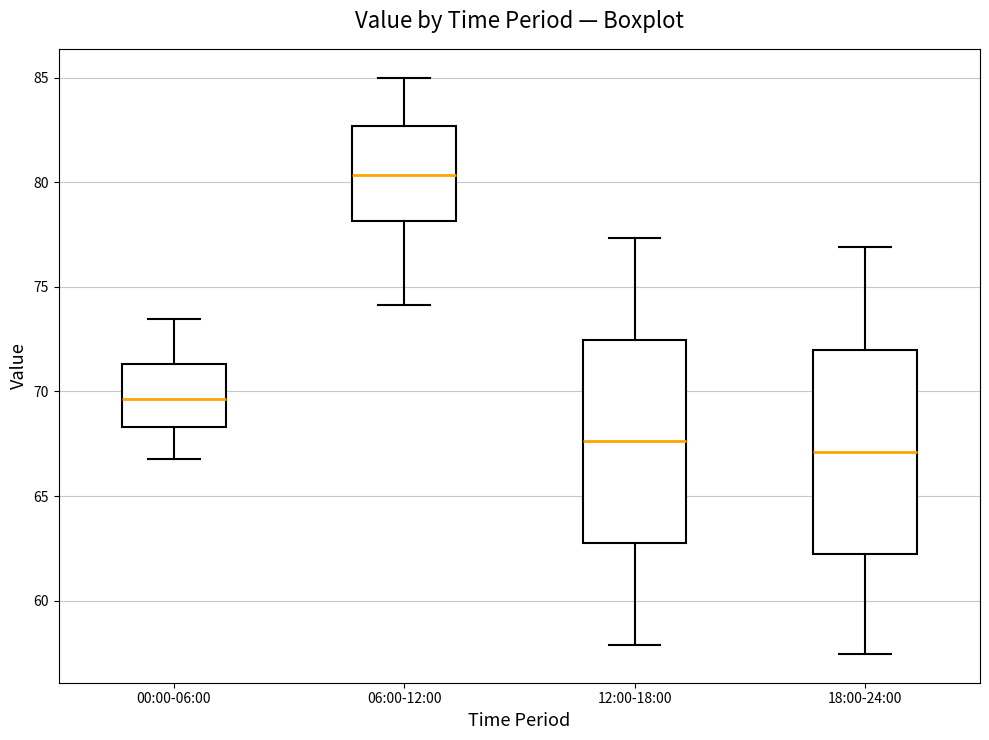

Reading left to right, read every box against the y-axis: the position of its median line, the range the box covers, and the ends of its whiskers. The values are not printed on the chart, so give them approximately, as read against the axis.

00:00-06:00: median 69.5, box 68.5 to 71.5, whiskers 67.0 to 73.5
06:00-12:00: median 80.5, box 78.0 to 82.5, whiskers 74.0 to 85.0
12:00-18:00: median 67.5, box 63.0 to 72.5, whiskers 58.0 to 77.5
18:00-24:00: median 67.0, box 62.0 to 72.0, whiskers 57.5 to 77.0